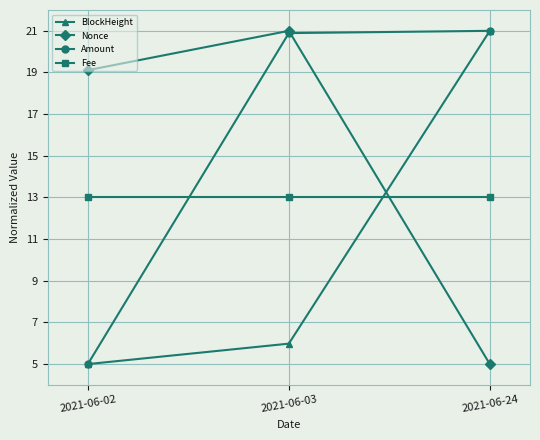

What is the difference between the maximum and second lowest values in the BlockHeight series?

15.0